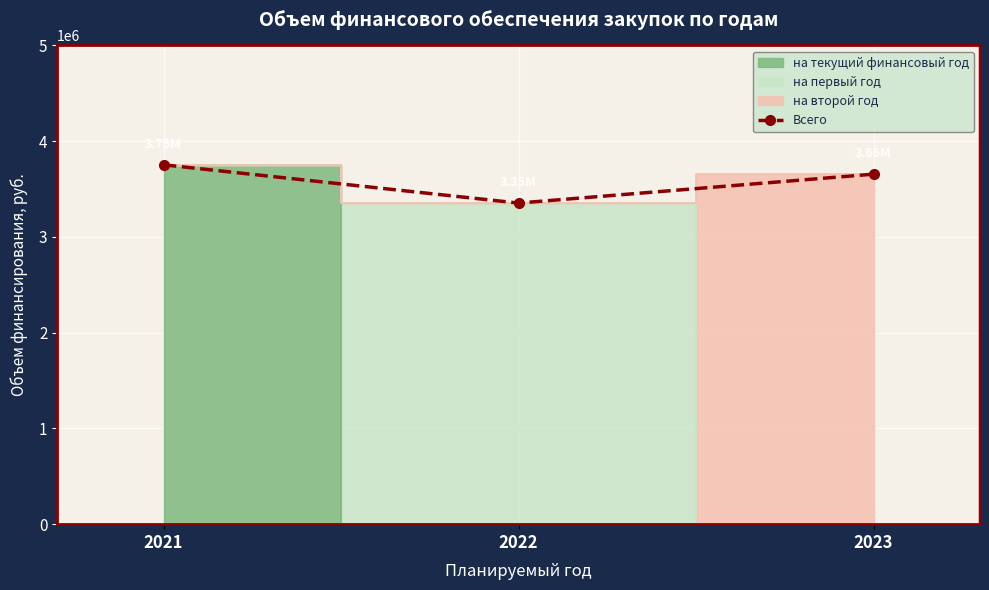

The value at 2021 is 6238778. True or false?

False